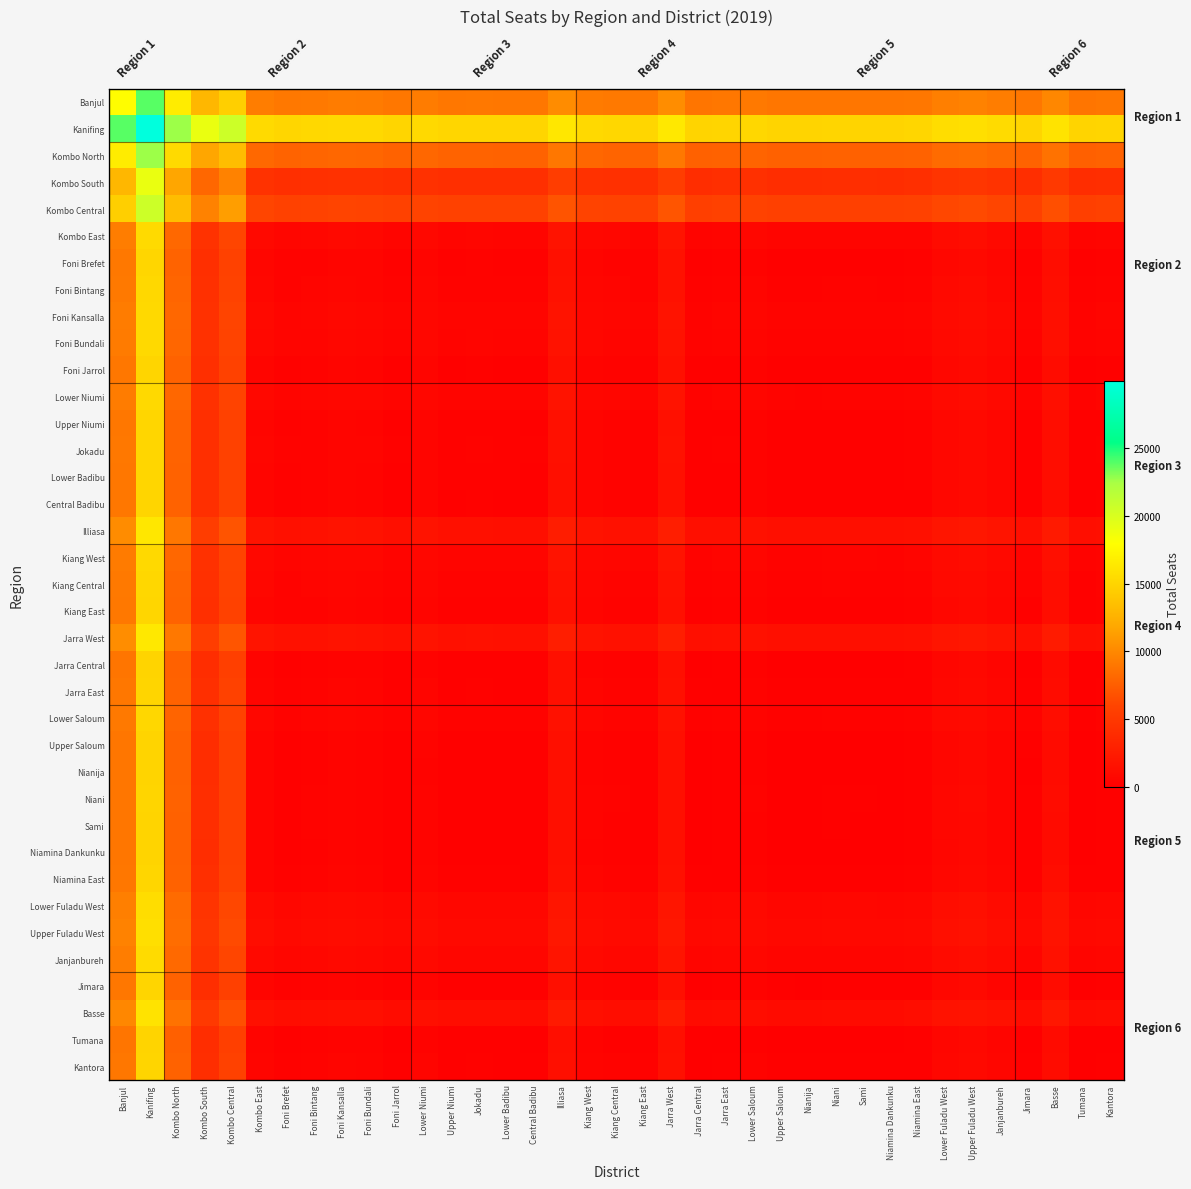

What is the highest value of the Kombo North series?

22668.0